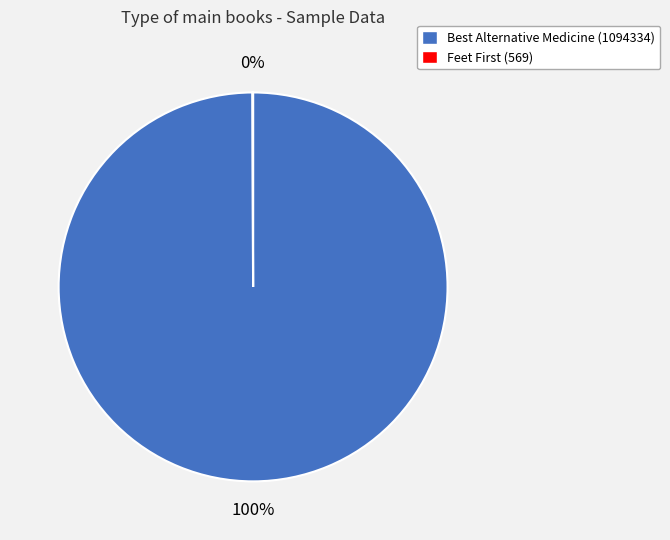

Which slice is the largest?

Best Alternative Medicine (1094334)